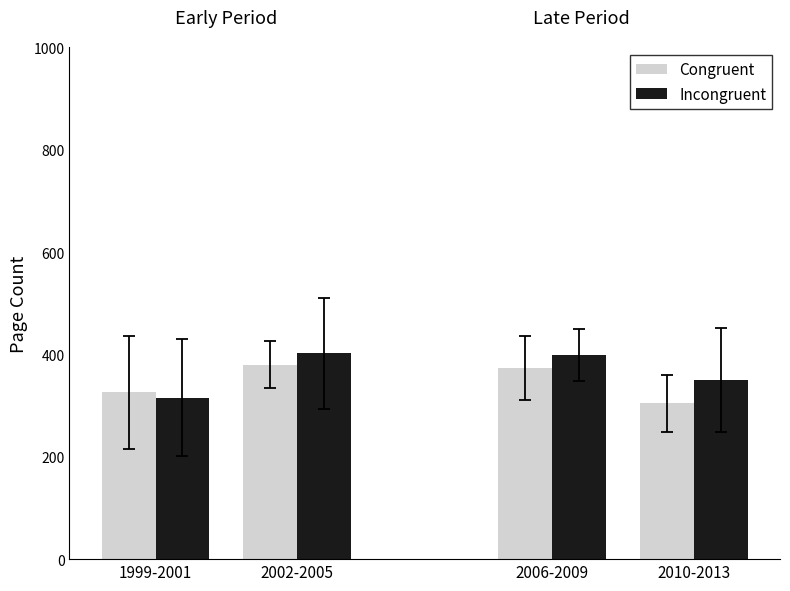

Rank the series at 2006-2009 from highest to lowest value.

Incongruent, Congruent